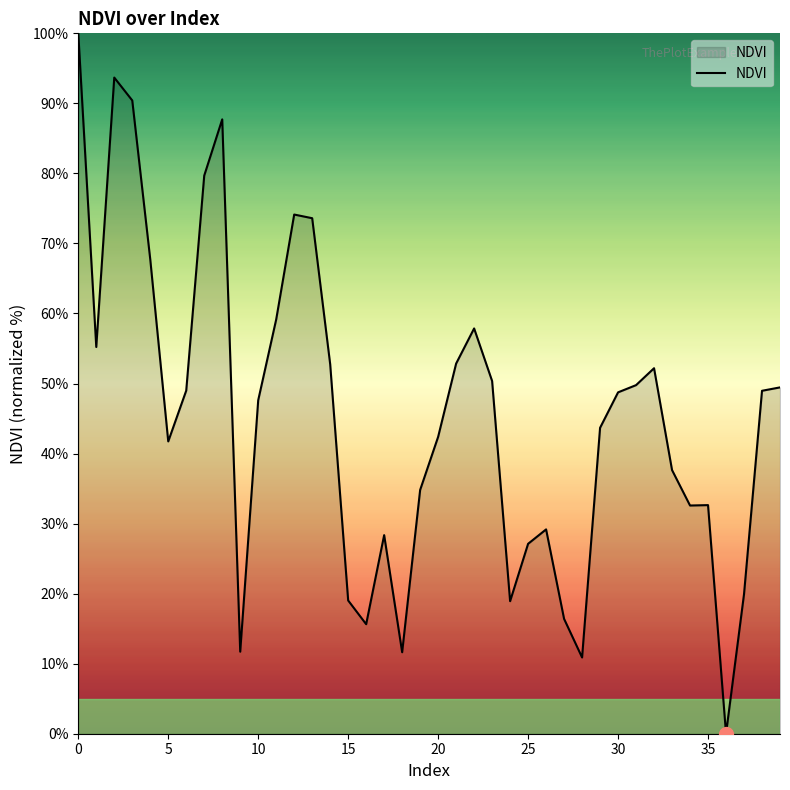

What is the maximum value shown in the chart?

100.0